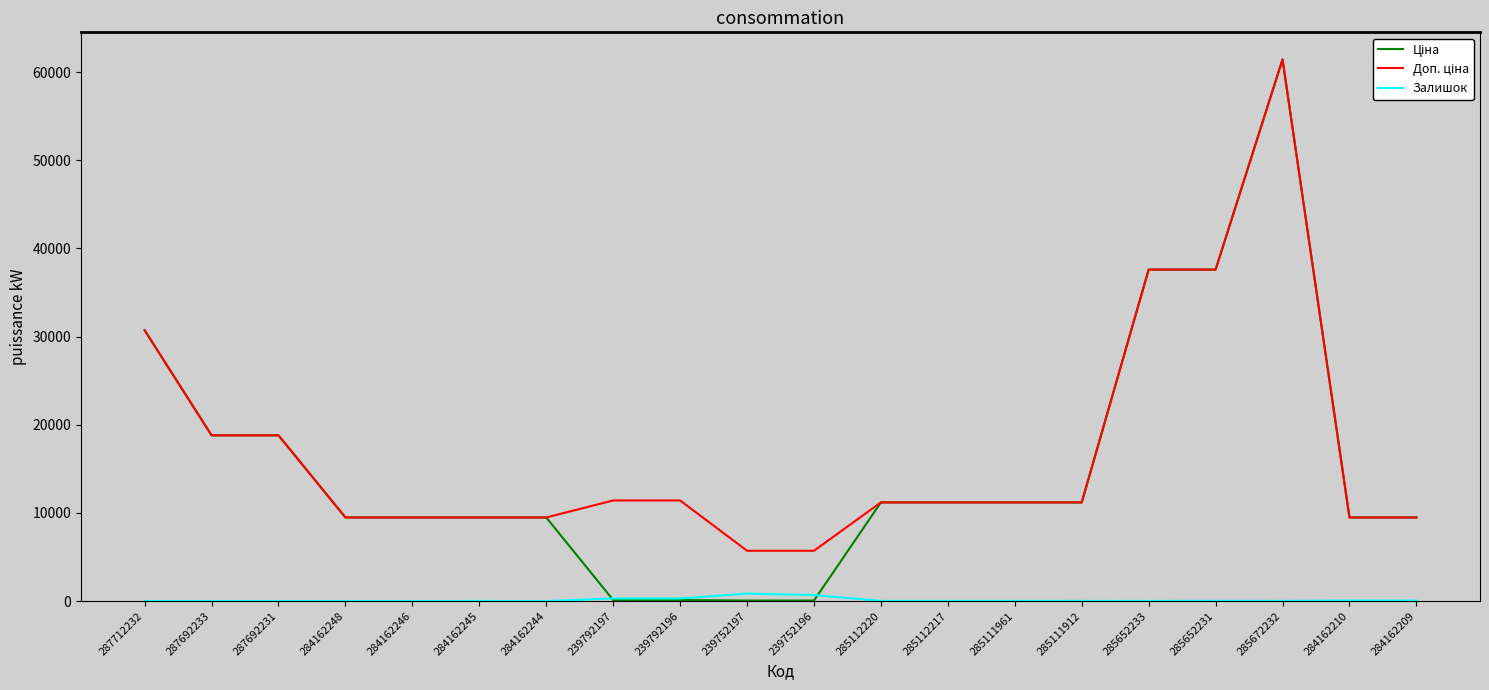

What is the maximum value shown in the chart?

61434.3